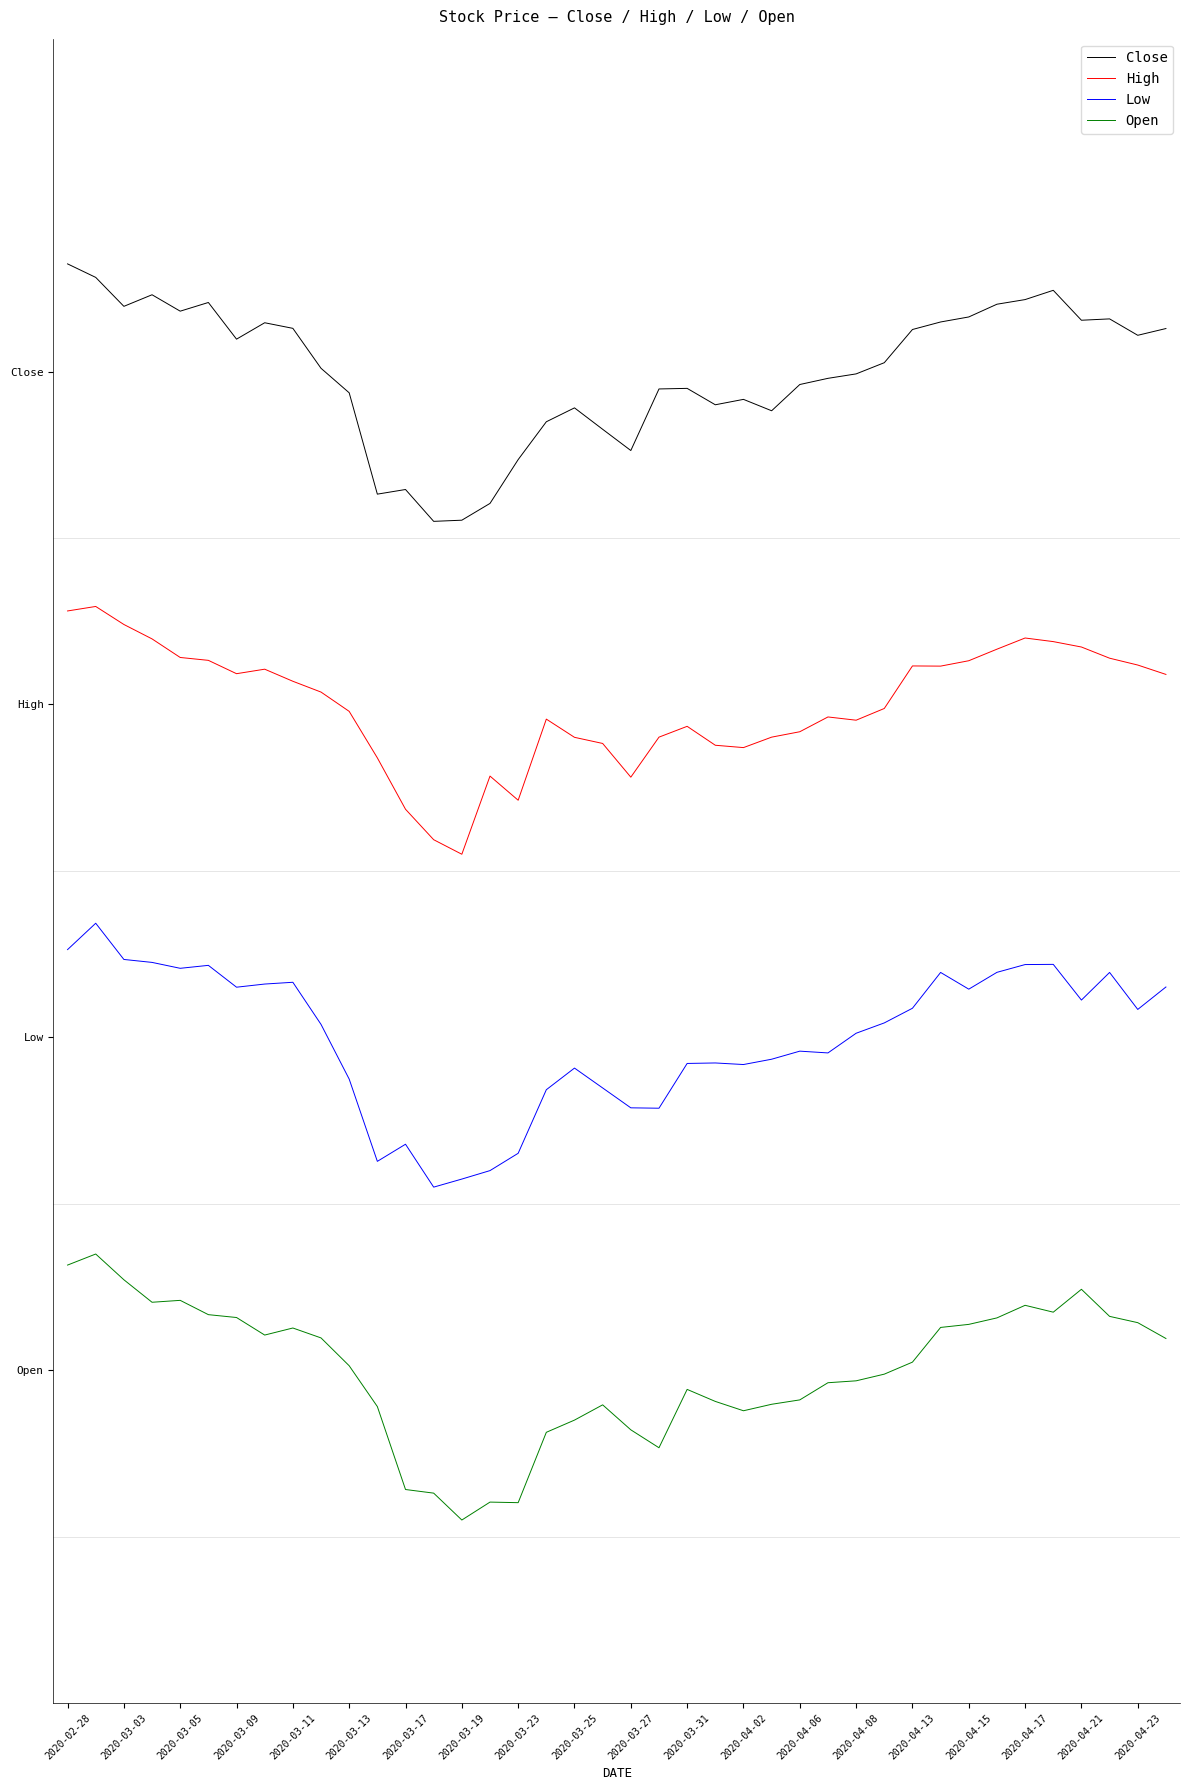

Is this an area chart (filled region under the line)?

No